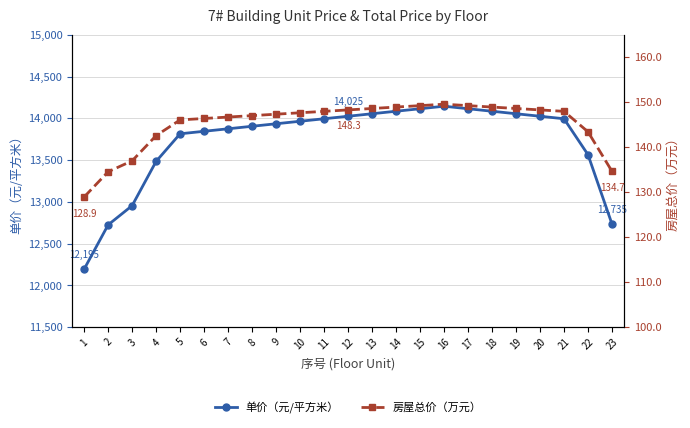

How many values in the 单价（元/平方米） series are below 13965?

11